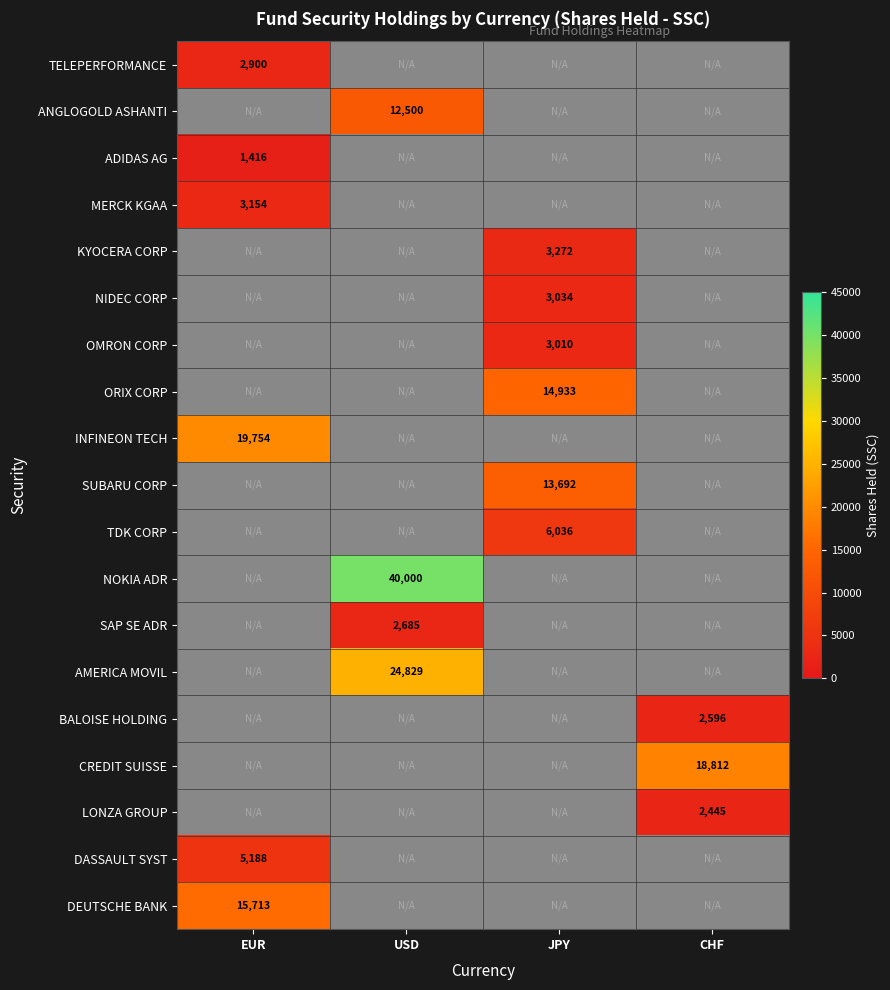

What is the smallest value displayed?

1416.0